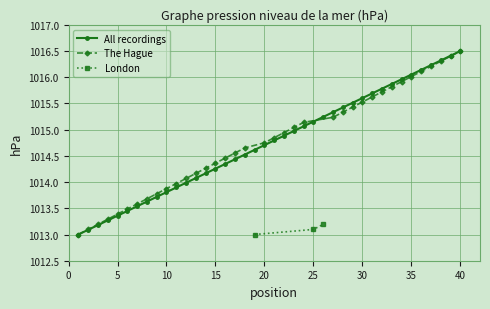

True or false: The Hague has more than 2 points higher than both neighbors.

False